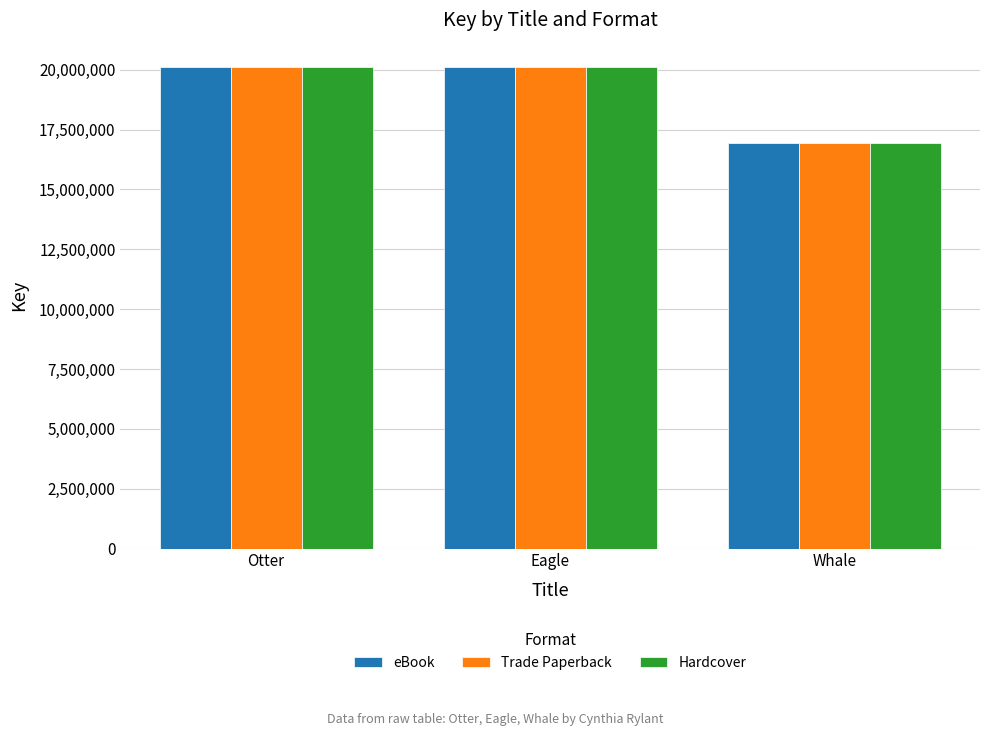

What is the average value of the Hardcover series?

19066595